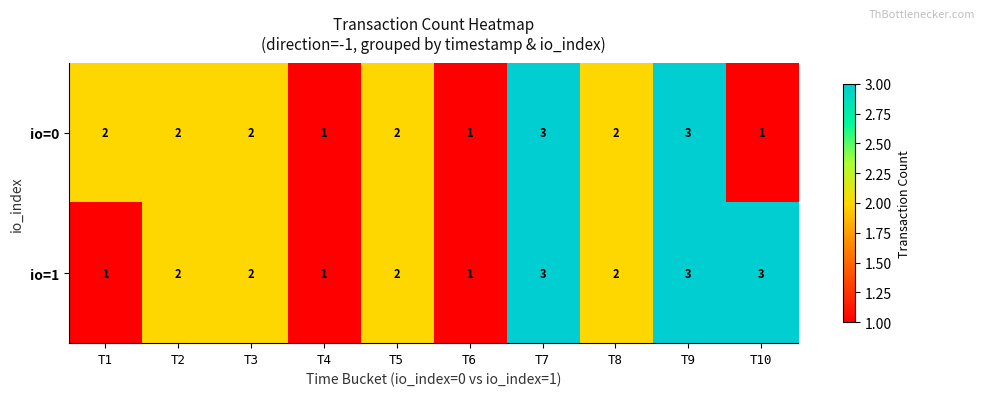

What is the maximum value for io=1?

3